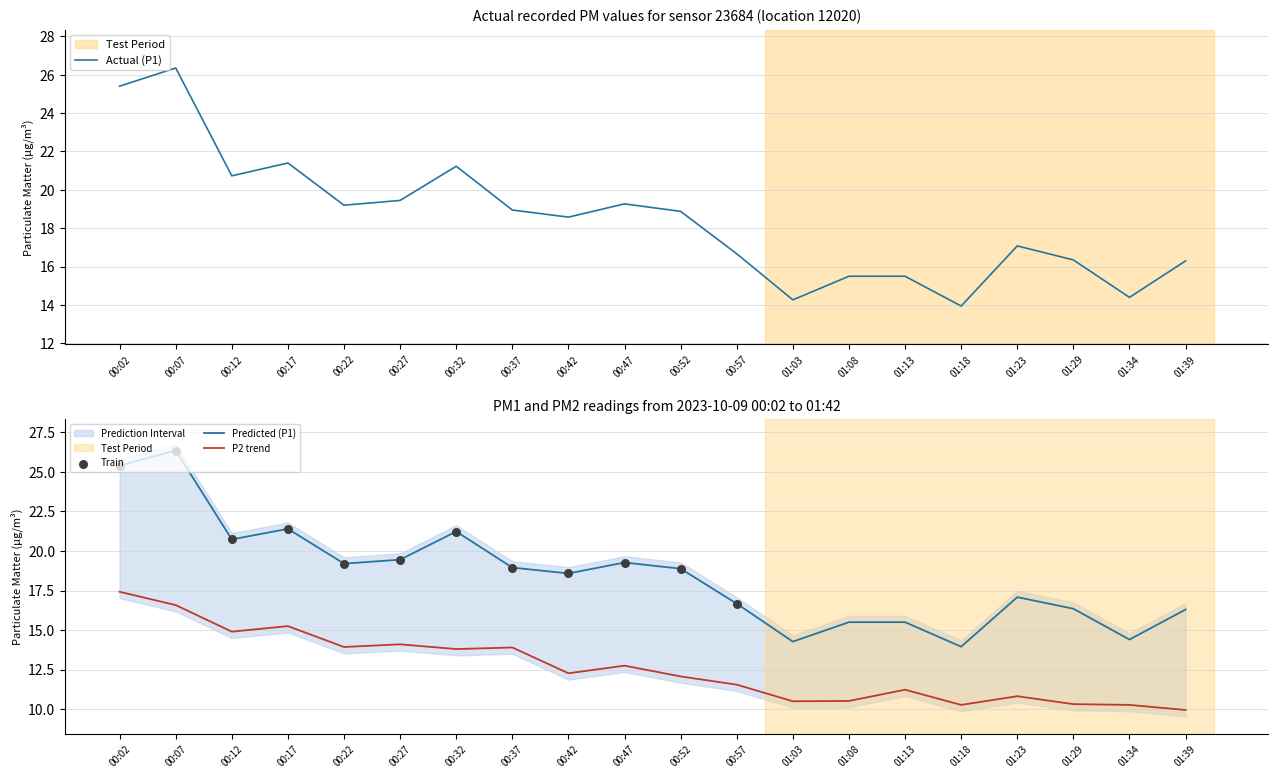

Is the value of P2 at 00:12 greater than the value of P1 at 00:37?

No